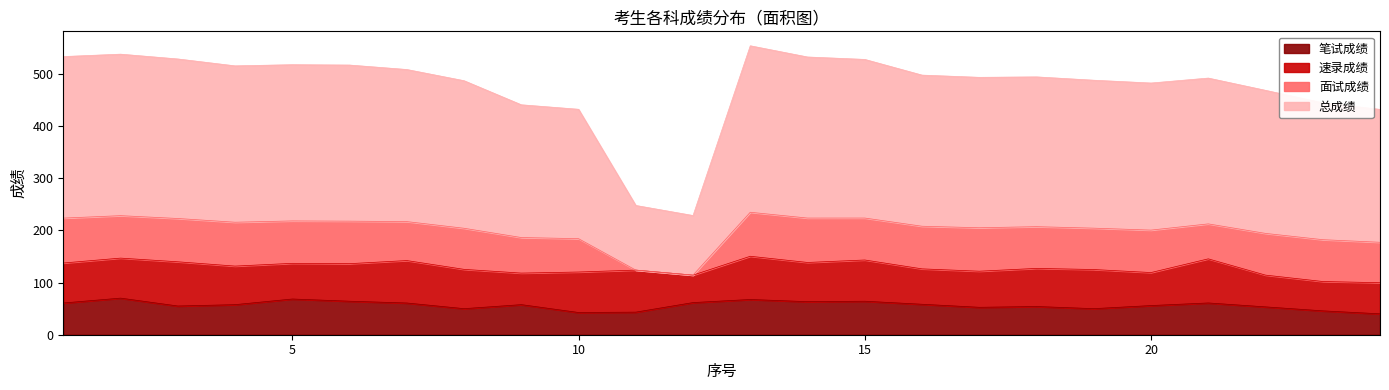

Is it true that 笔试成绩 equals 45.8 at 23?

True